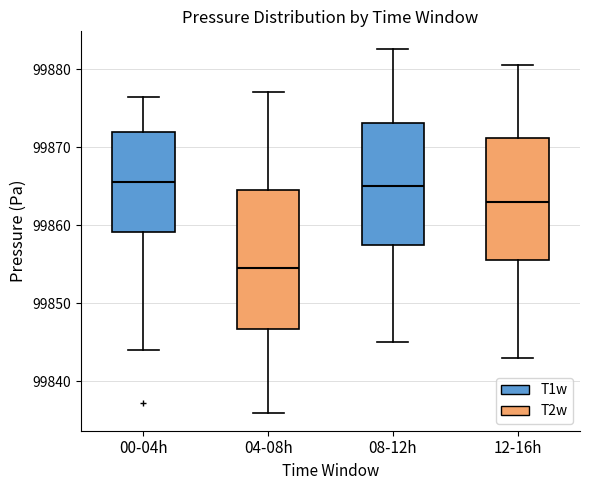

Where does the lower whisker of the box for 00-04h end on the y-axis? The values are not printed on the chart, so give them approximately, as read against the axis.

99844